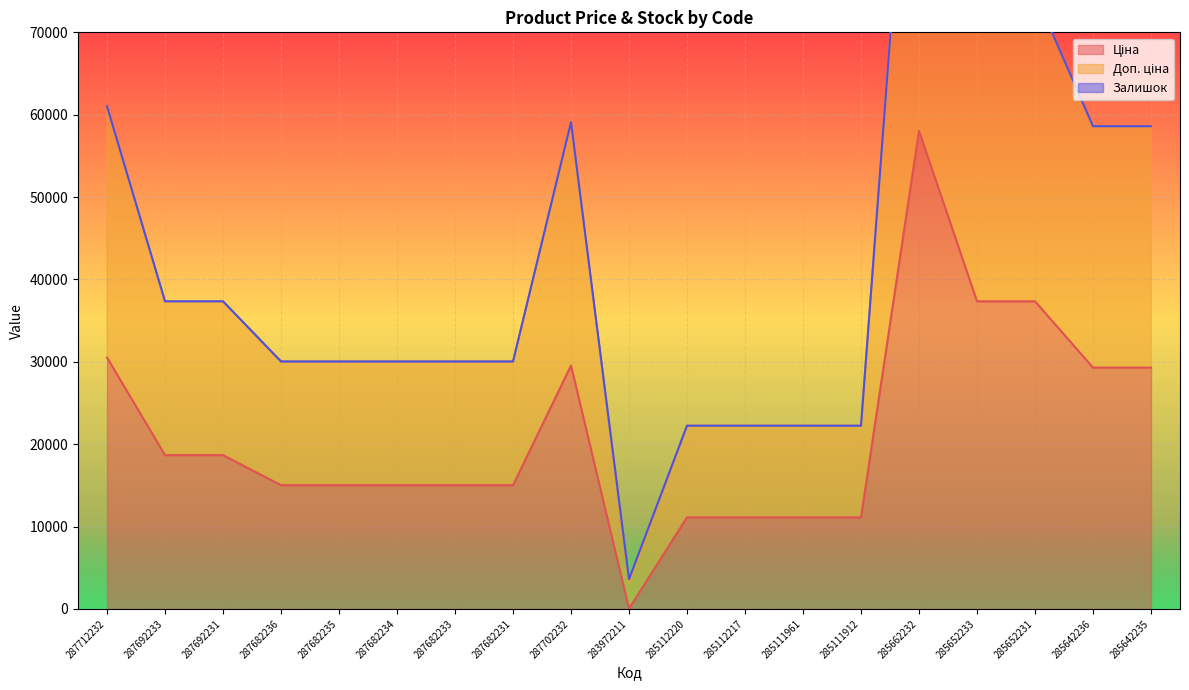

At which category does Доп. ціна reach its first local peak?

287702232